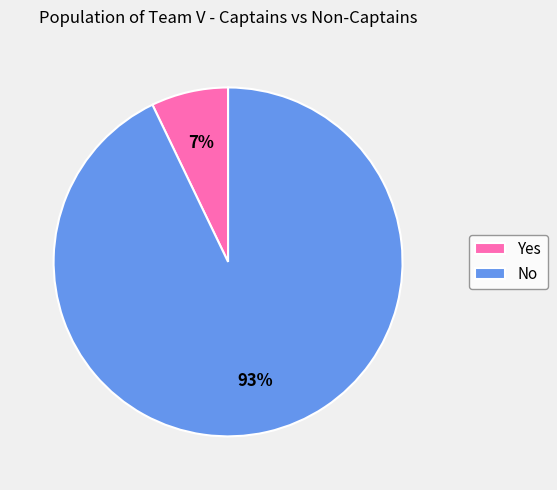

The No slice represents 93% of the pie. True or false?

True